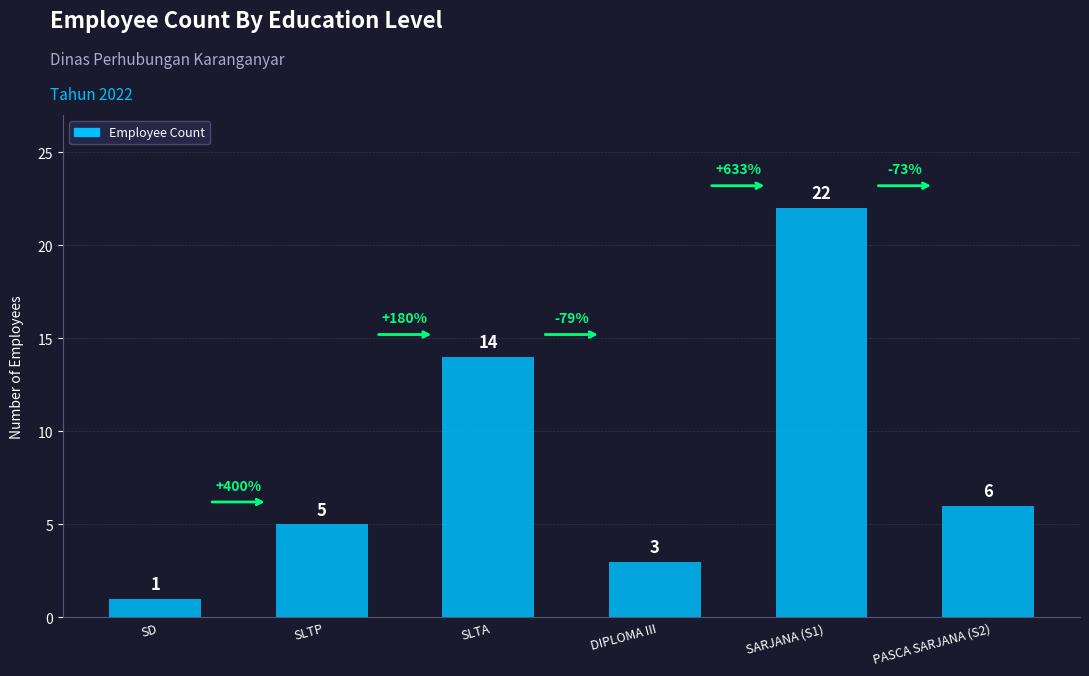

How many distinct data groups are displayed?

1